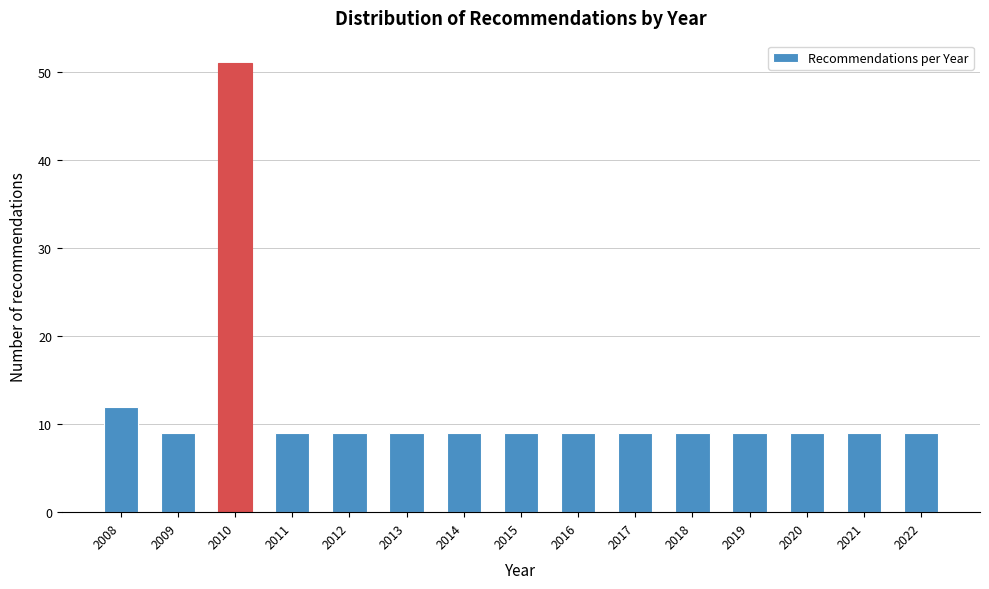

Reading left to right, extract all data points from this chart.

2008=12	2009=9	2010=51	2011=9	2012=9	2013=9	2014=9	2015=9	2016=9	2017=9	2018=9	2019=9	2020=9	2021=9	2022=9